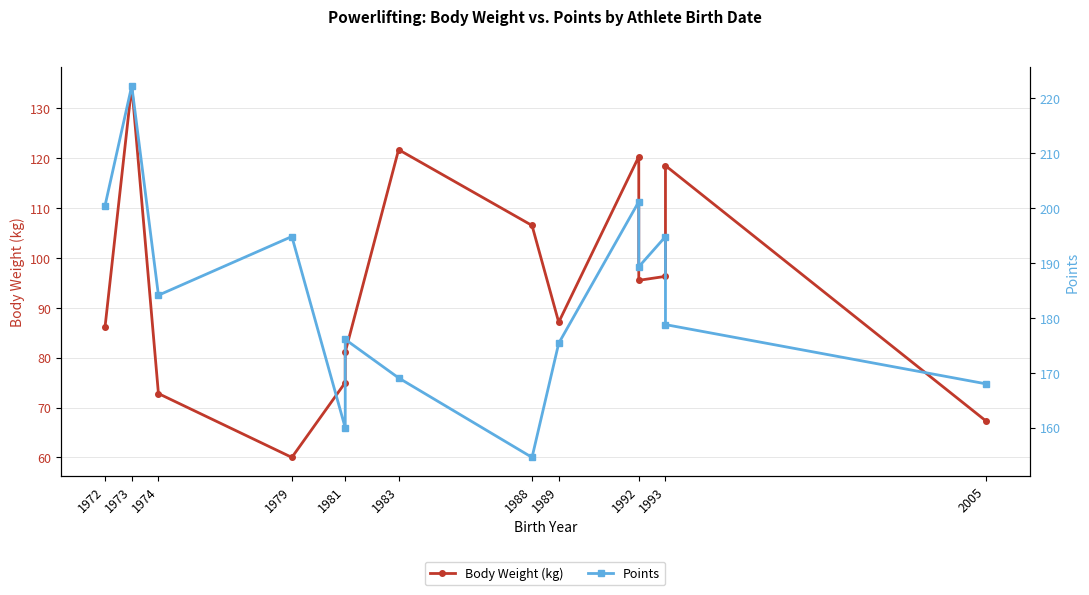

The value of Points at 1973 is 222.2. True or false?

True